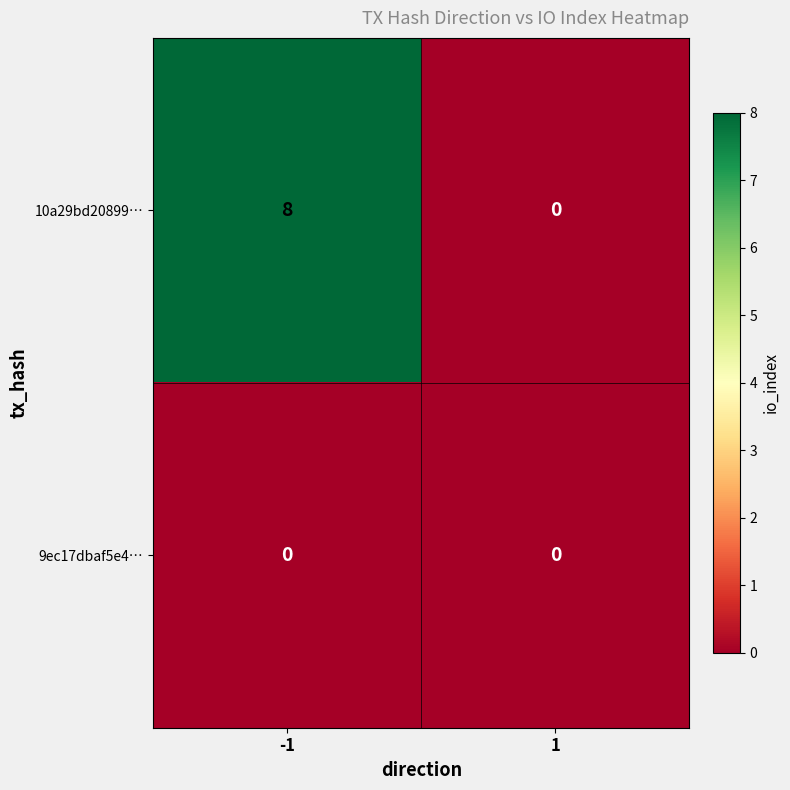

Reading left to right, transcribe all the data shown in this chart.

10a29bd20899…: 8	0
9ec17dbaf5e4…: 0	0